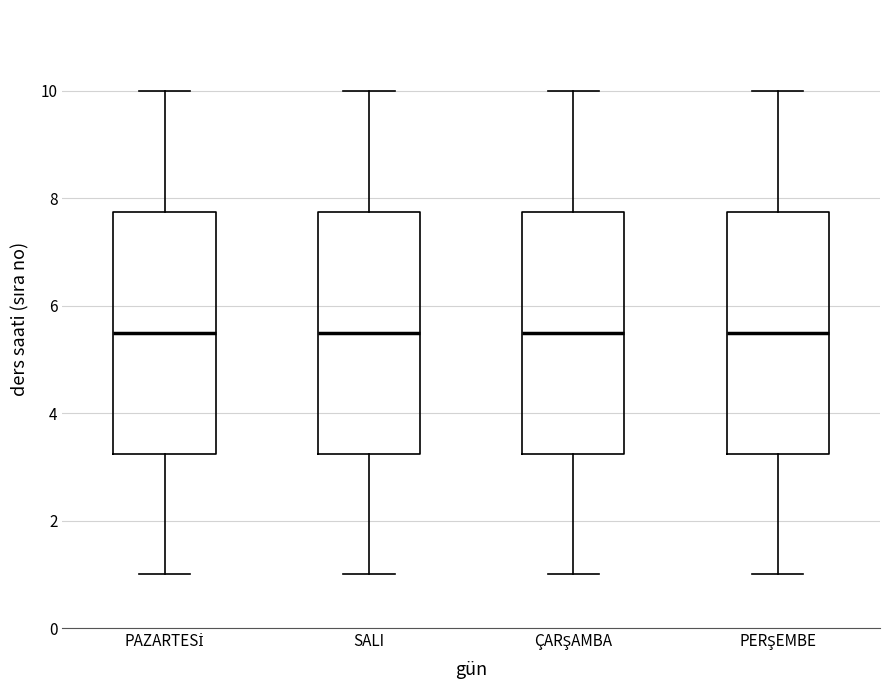

Where is the lower edge of the box for PERŞEMBE on the y-axis? The values are not printed on the chart, so give them approximately, as read against the axis.

3.2